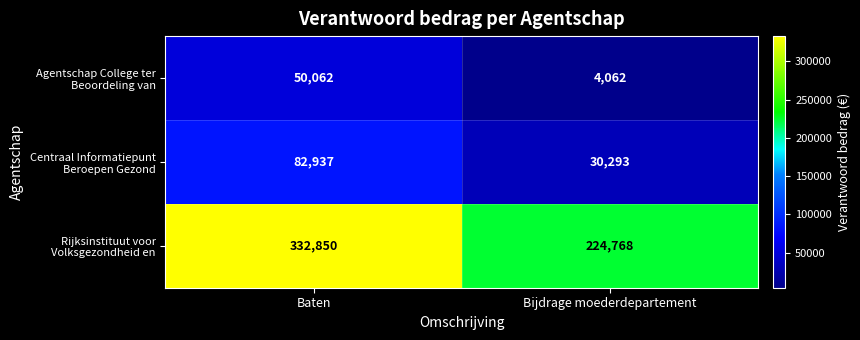

What is the total value across all series at Bijdrage moederdepartement?

259123